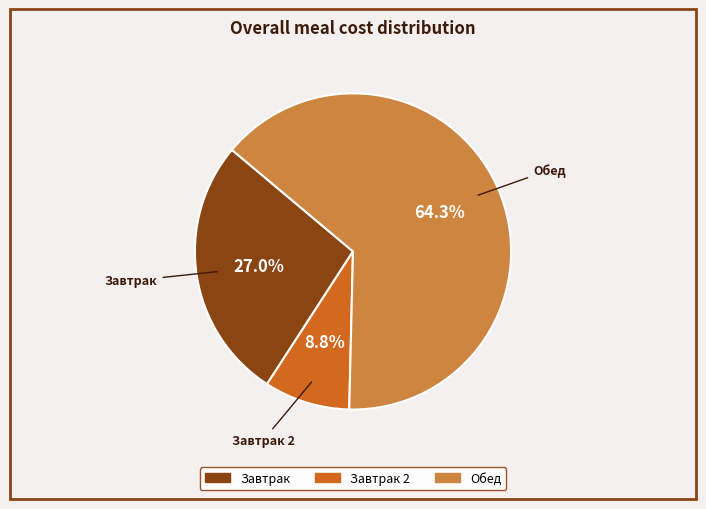

Is there a majority slice in this chart?

Yes